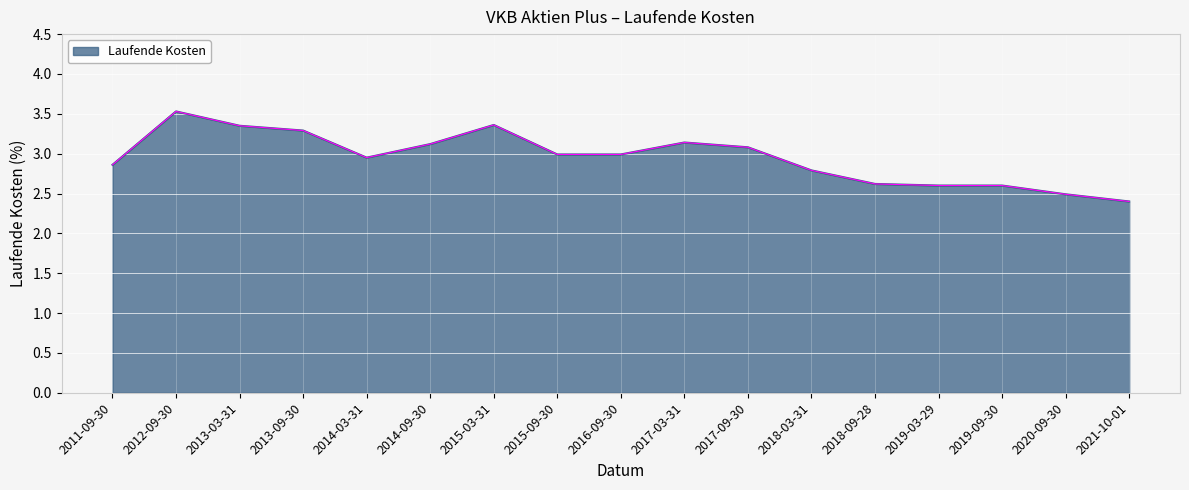

Where is the data nearest to the value 2?

2021-10-01